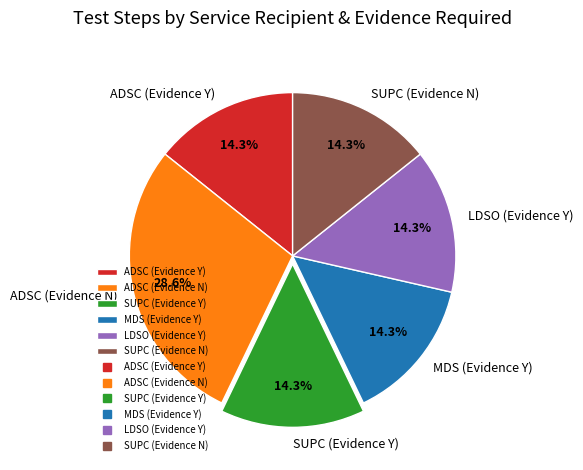

What is the total percentage of MDS (Evidence Y) and SUPC (Evidence Y)?

28.6%